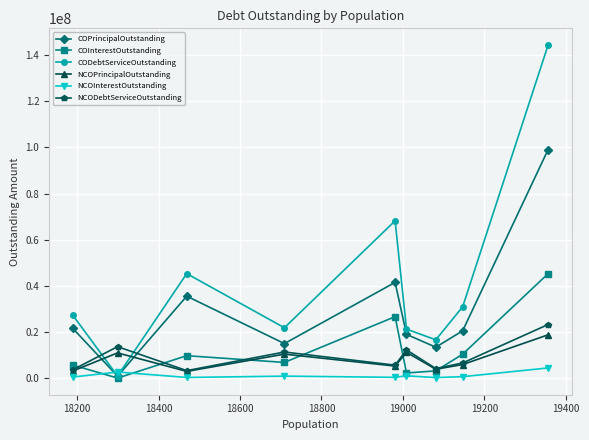

What is the greatest value displayed?

144391590.2